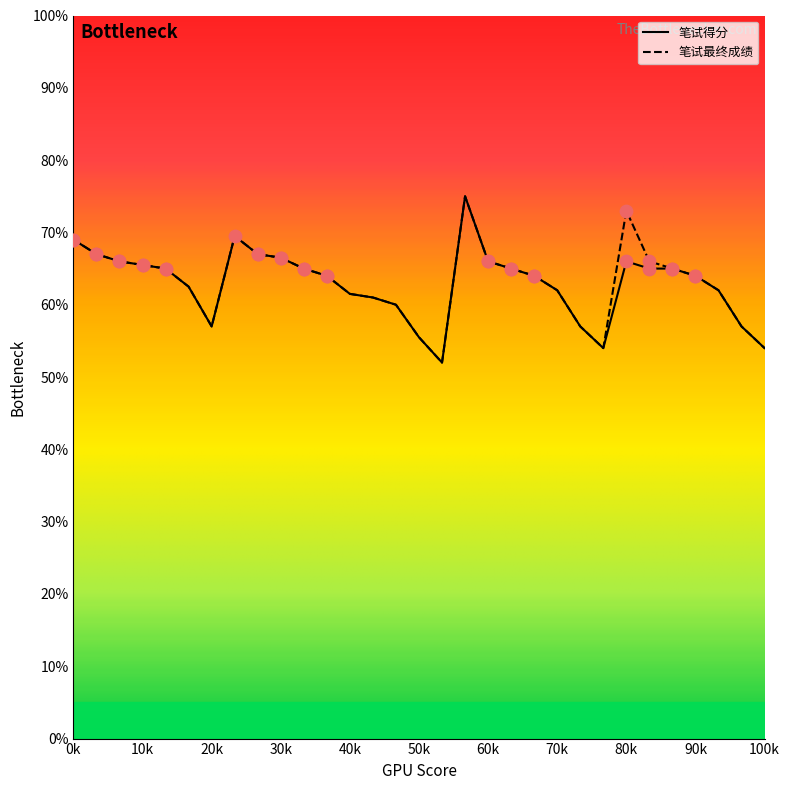

What is the greatest value displayed?

75.0